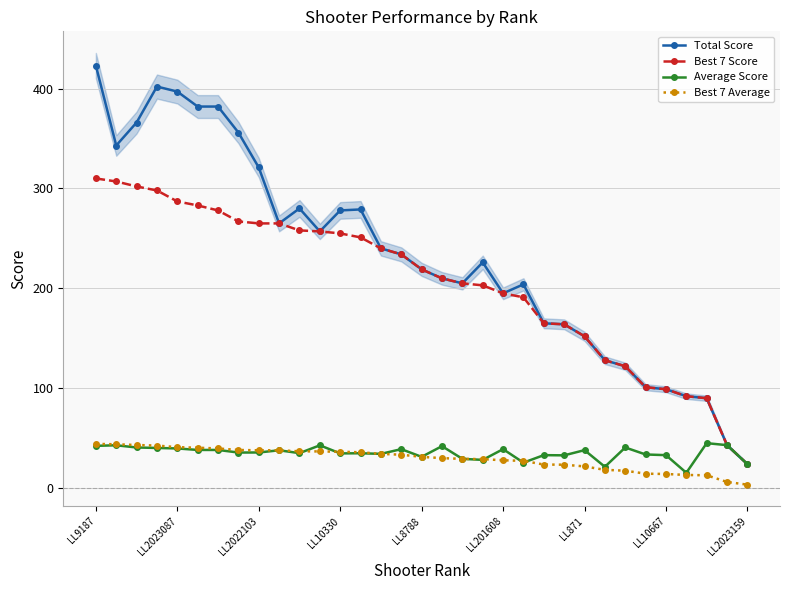

At which category is the sum across all series the highest?

LL9187